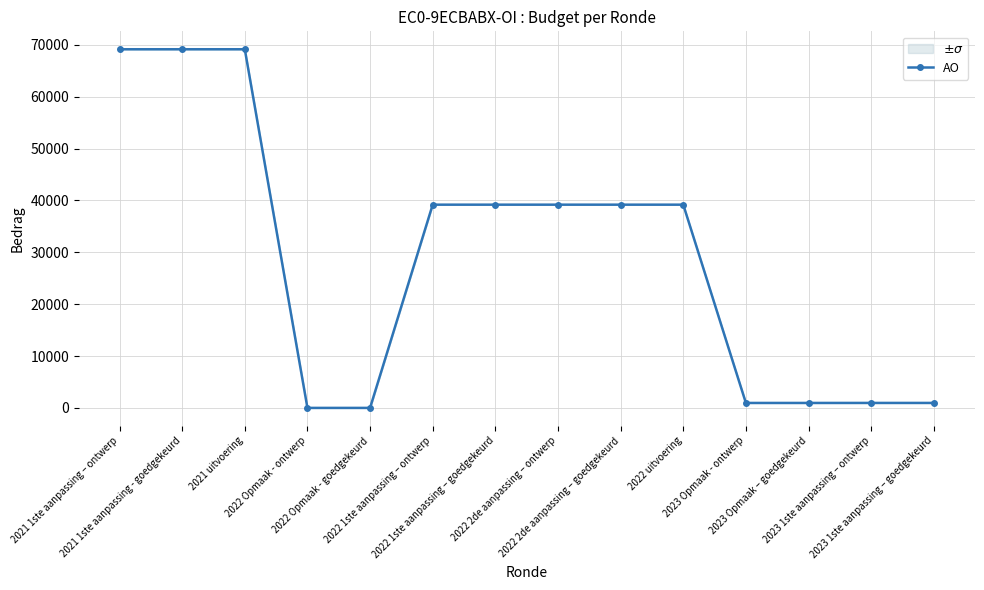

The value at 2022 2de aanpassing – ontwerp is 58965. True or false?

False